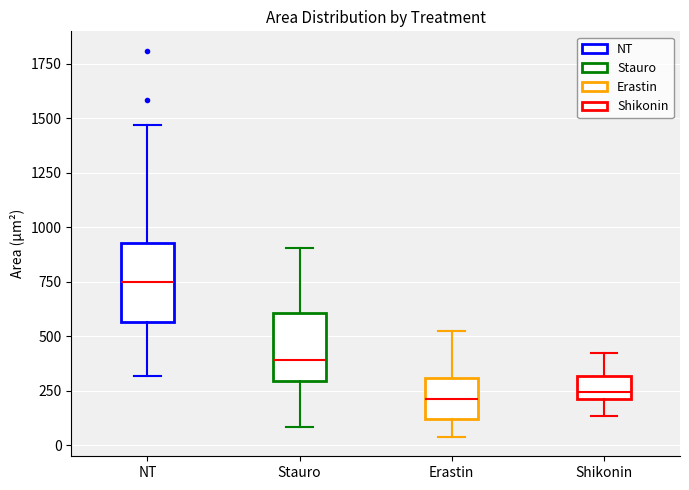

Which box has the highest median line?

NT